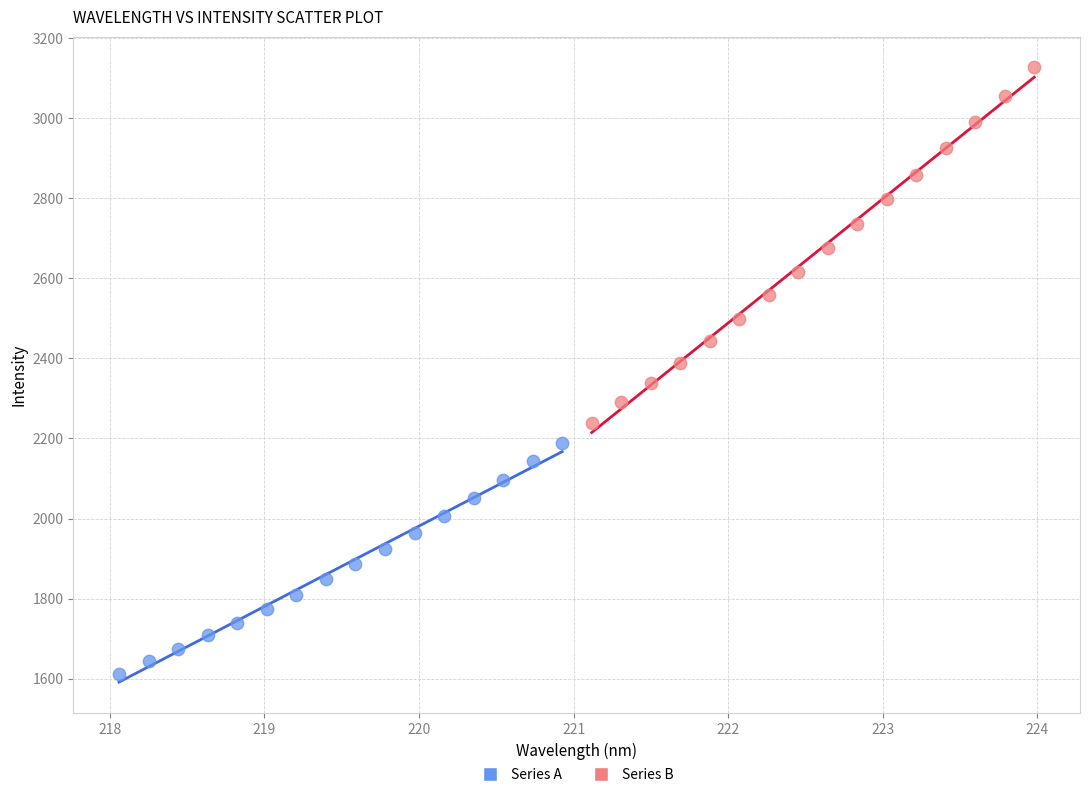

Which series has the widest spread of Y values?

Series B